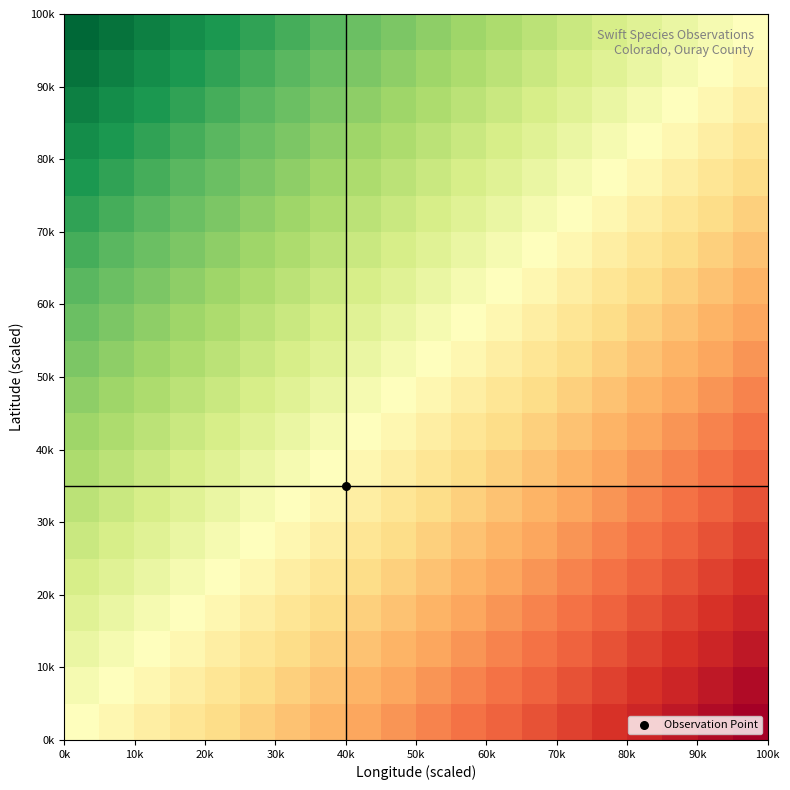

How many series are shown in this chart?

20